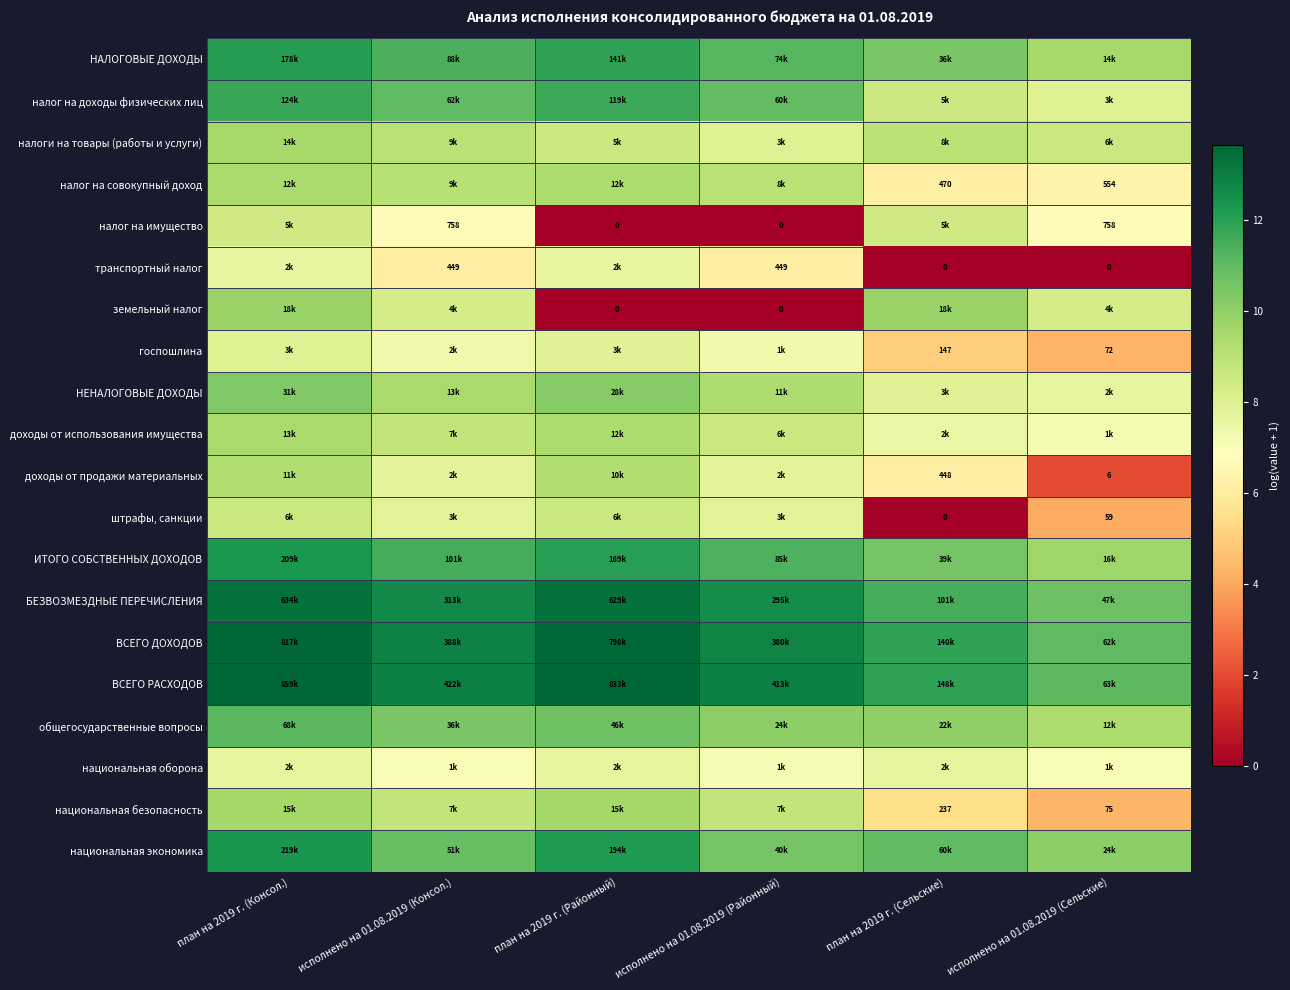

How many distinct data groups are displayed?

20